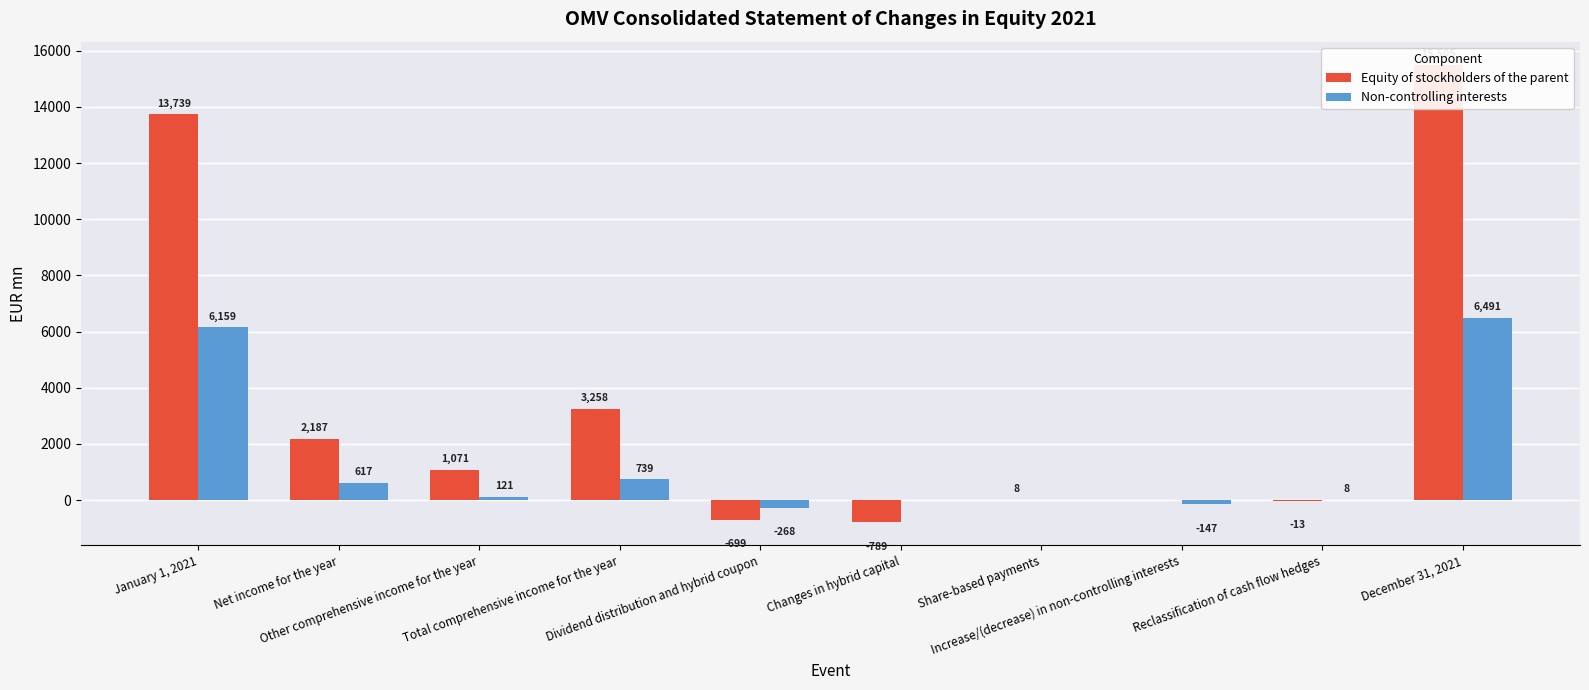

What are all the series names shown in the legend?

Equity of stockholders of the parent, Non-controlling interests